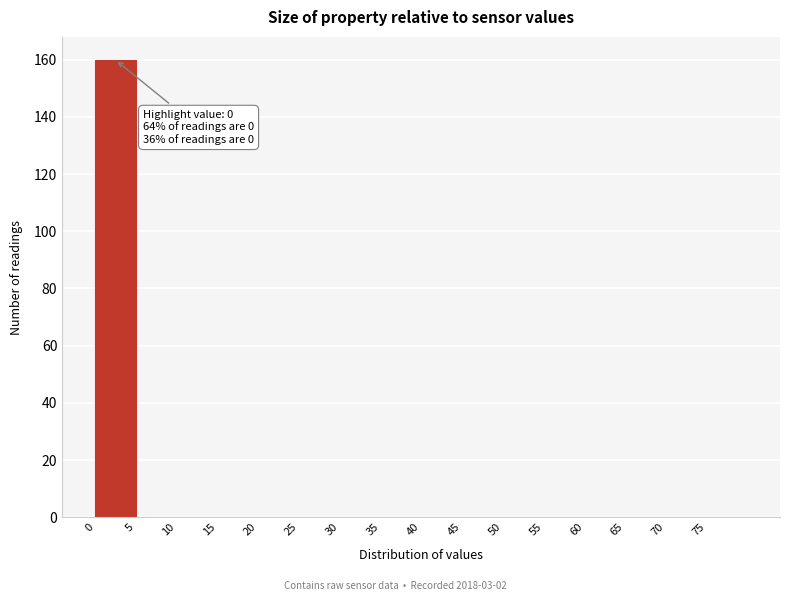

Which range on the x-axis has the tallest bar?

0 to 5